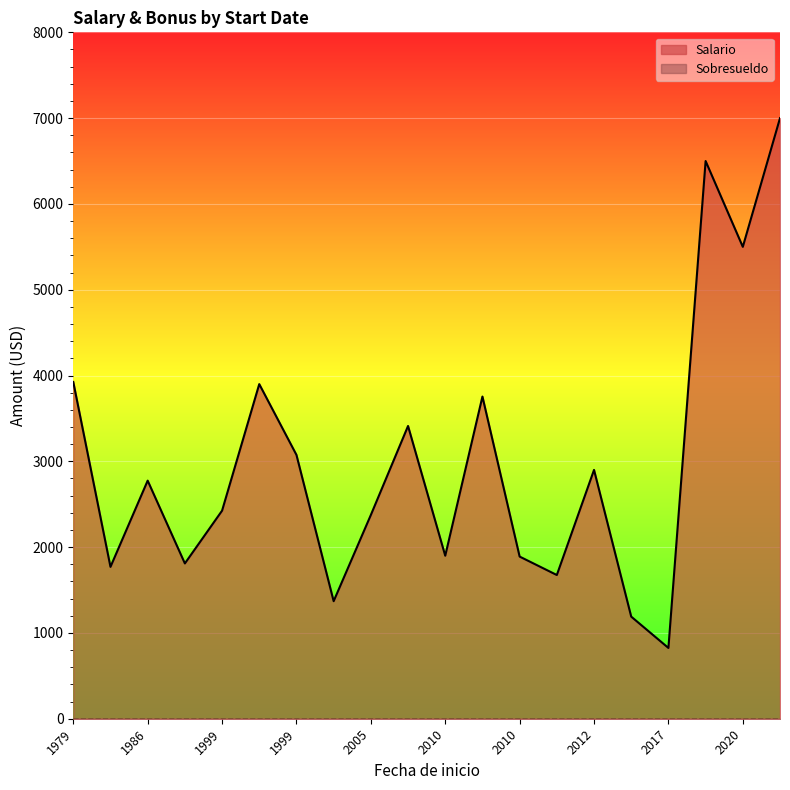

Which has a higher value, 2020-04-16 or 2010-01-04?

2020-04-16